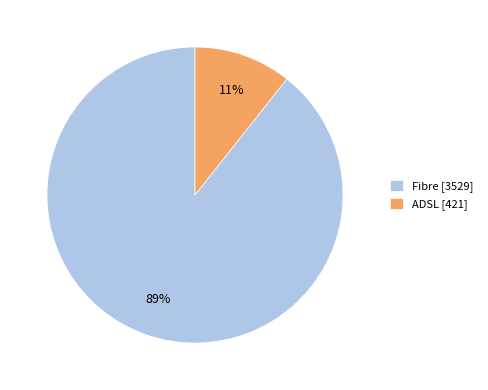

Between ADSL [421] and Fibre [3529], which is larger?

Fibre [3529]